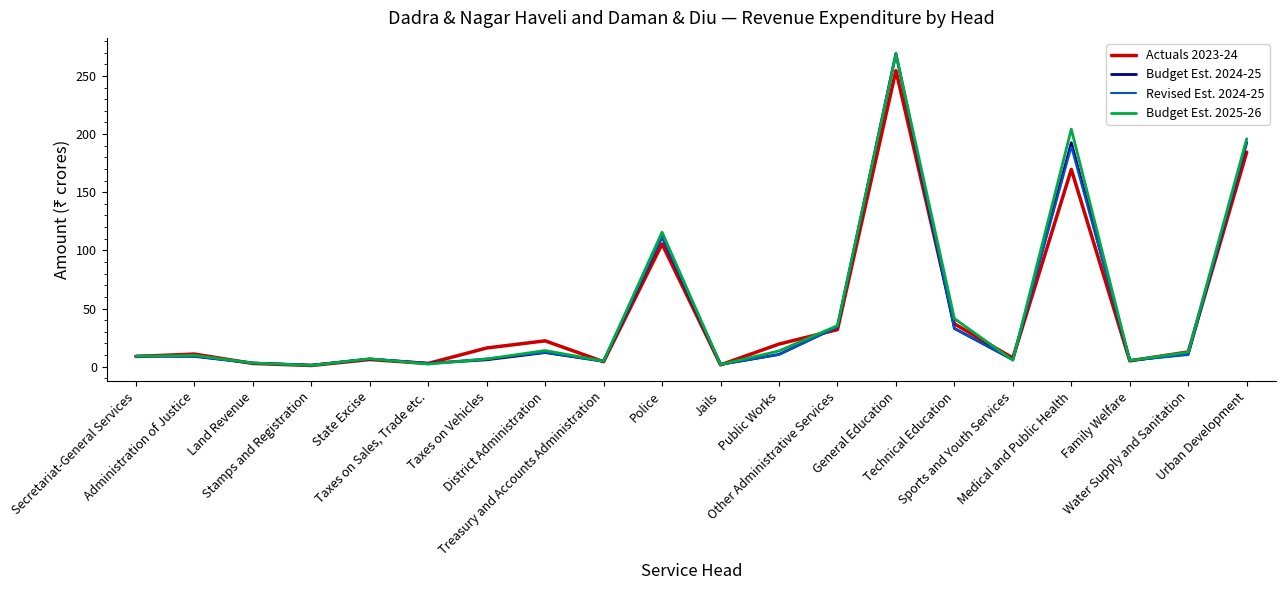

Is it true that Budget Est. 2025-26 equals 13.5 at Public Works?

True